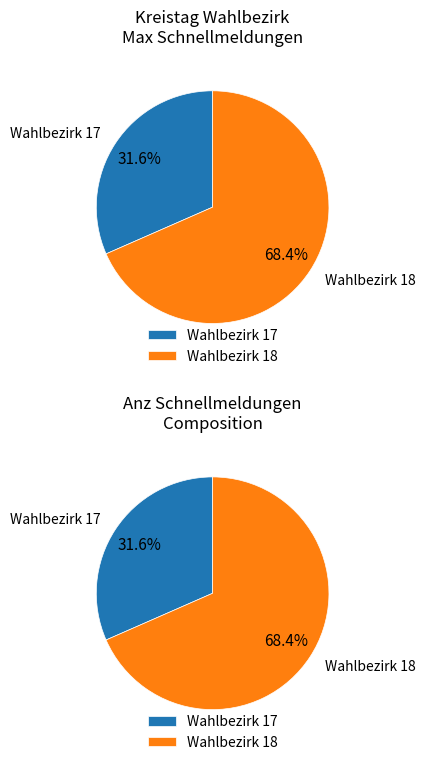

What portion of the pie excludes Kreistag Wahlbezirk 17?

68.4%